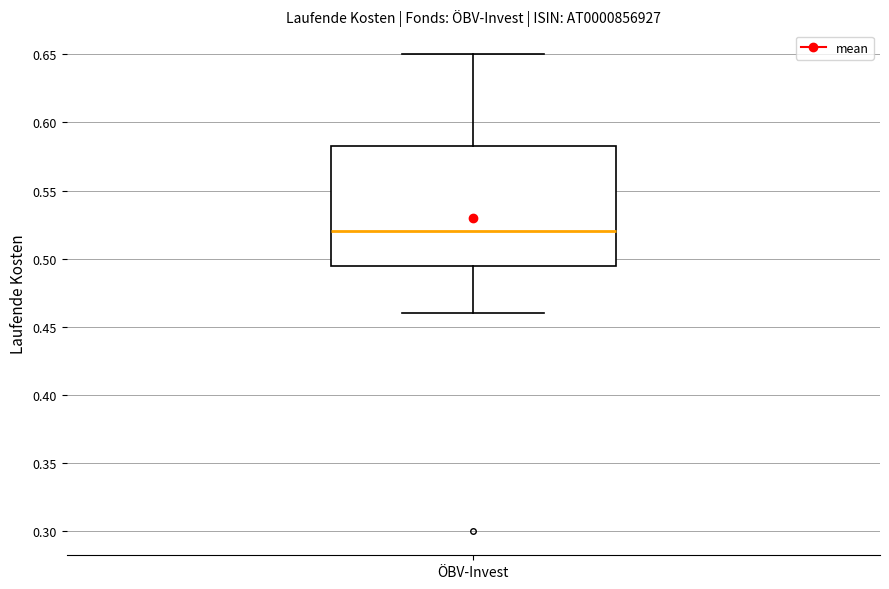

Read this box plot against the y-axis: the position of the median line, the range covered by the box, and the ends of both whiskers. The values are not printed on the chart, so give them approximately, as read against the axis.

median 0.520, box 0.495 to 0.585, whiskers 0.460 to 0.650